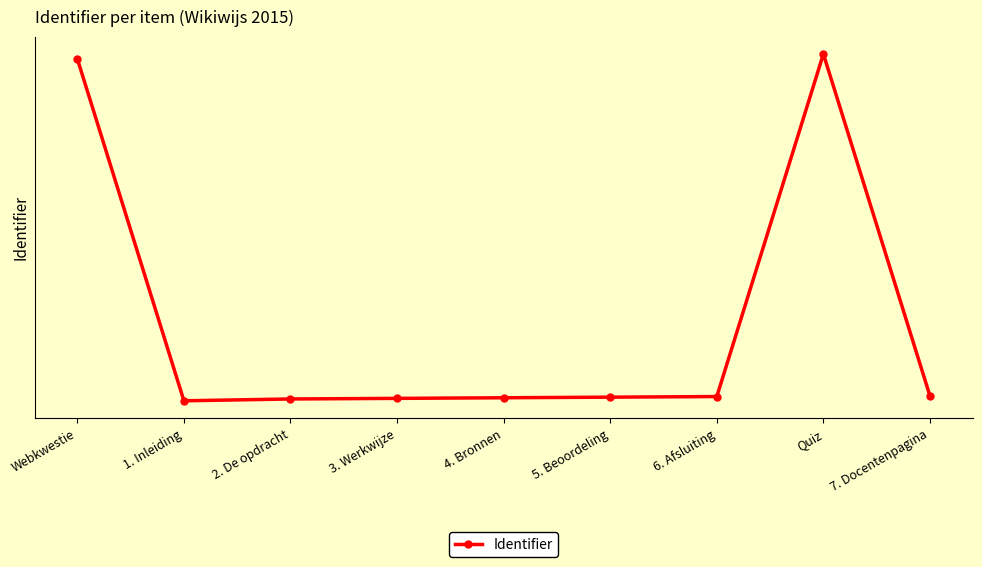

Does the chart have visible grid lines?

Yes